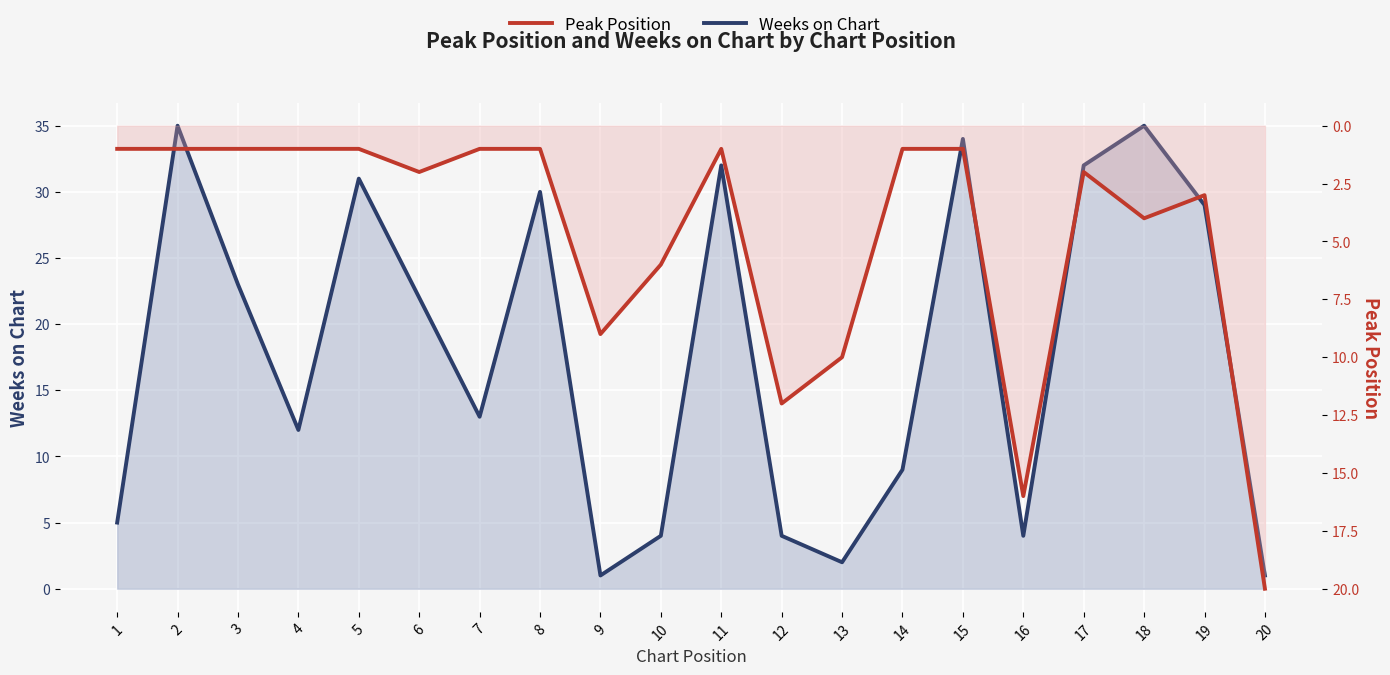

Which series has the largest total across all categories?

Weeks on Chart